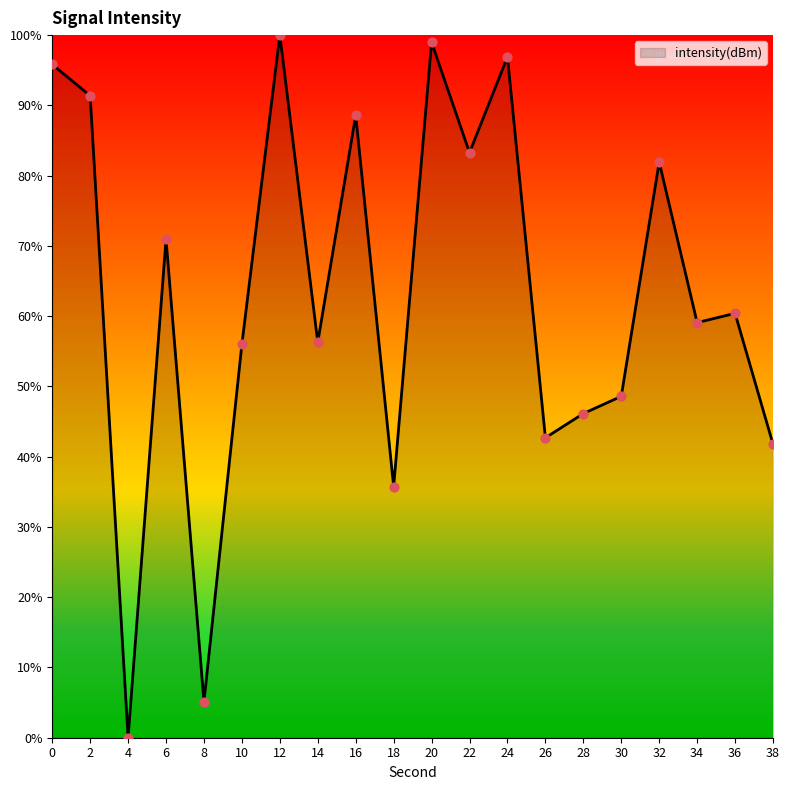

Approximately how many times larger is the value at 0 compared to 32?

1.2